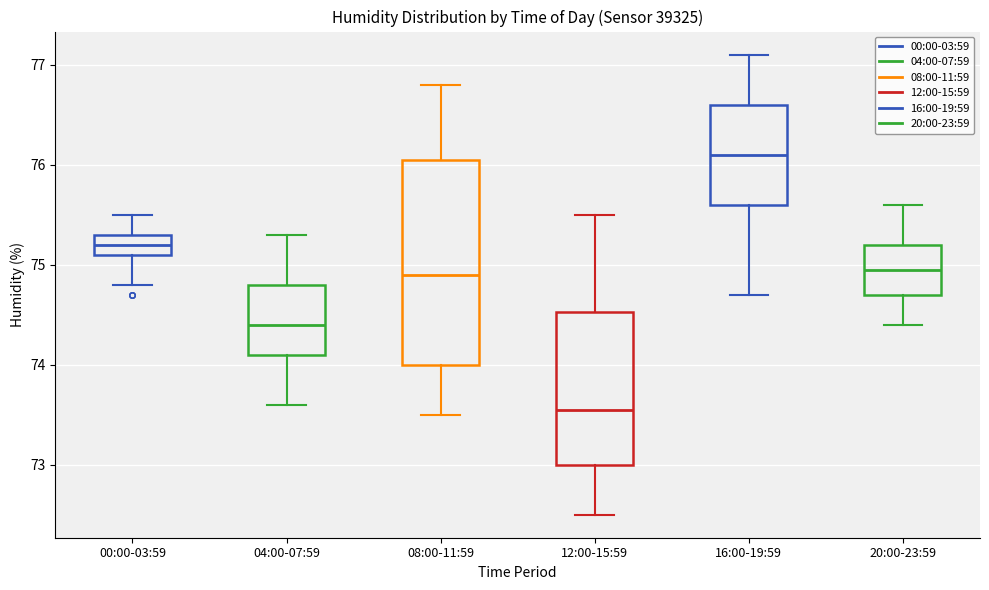

Reading left to right, read every box against the y-axis: the position of its median line, the range the box covers, and the ends of its whiskers. The values are not printed on the chart, so give them approximately, as read against the axis.

00:00-03:59: median 75.2, box 75.1 to 75.3, whiskers 74.8 to 75.5
04:00-07:59: median 74.4, box 74.1 to 74.8, whiskers 73.6 to 75.3
08:00-11:59: median 74.9, box 74.0 to 76.1, whiskers 73.5 to 76.8
12:00-15:59: median 73.6, box 73.0 to 74.5, whiskers 72.5 to 75.5
16:00-19:59: median 76.1, box 75.6 to 76.6, whiskers 74.7 to 77.1
20:00-23:59: median 75.0, box 74.7 to 75.2, whiskers 74.4 to 75.6